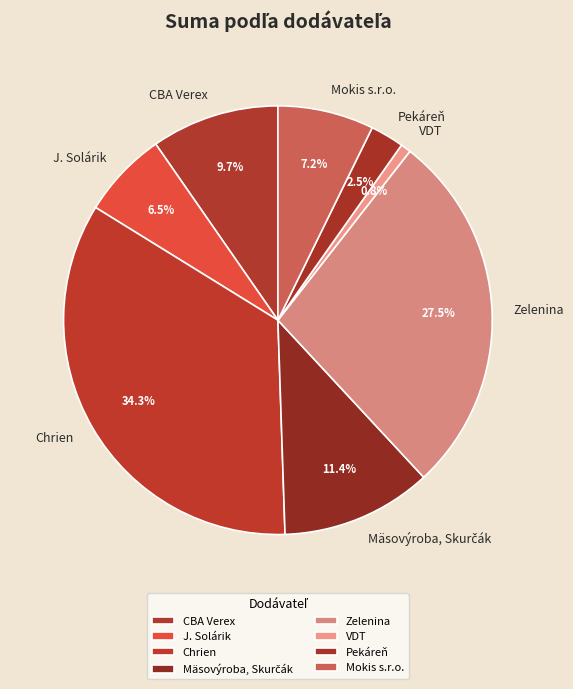

What percentage do VDT and Mokis s.r.o. together represent?

8.0%